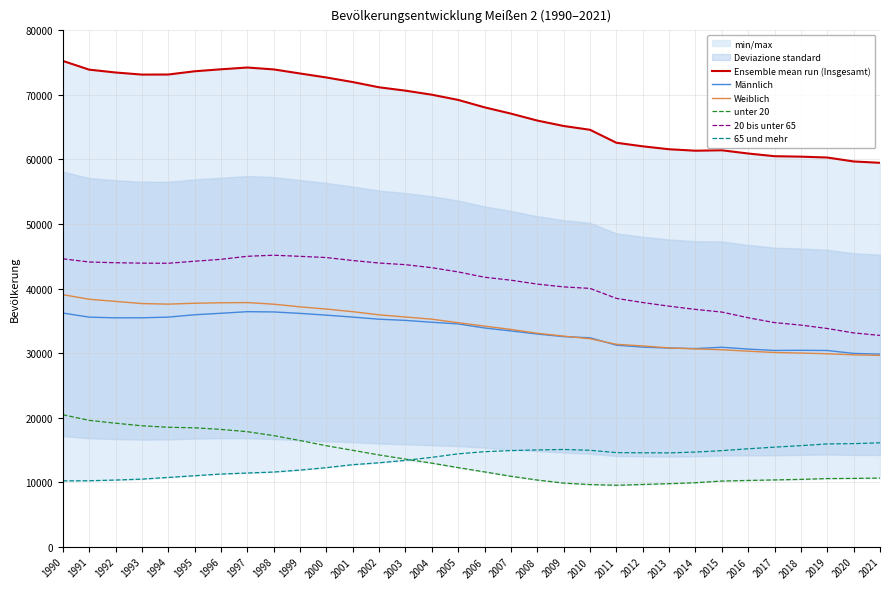

What is the average value of the Weiblich series?

34169